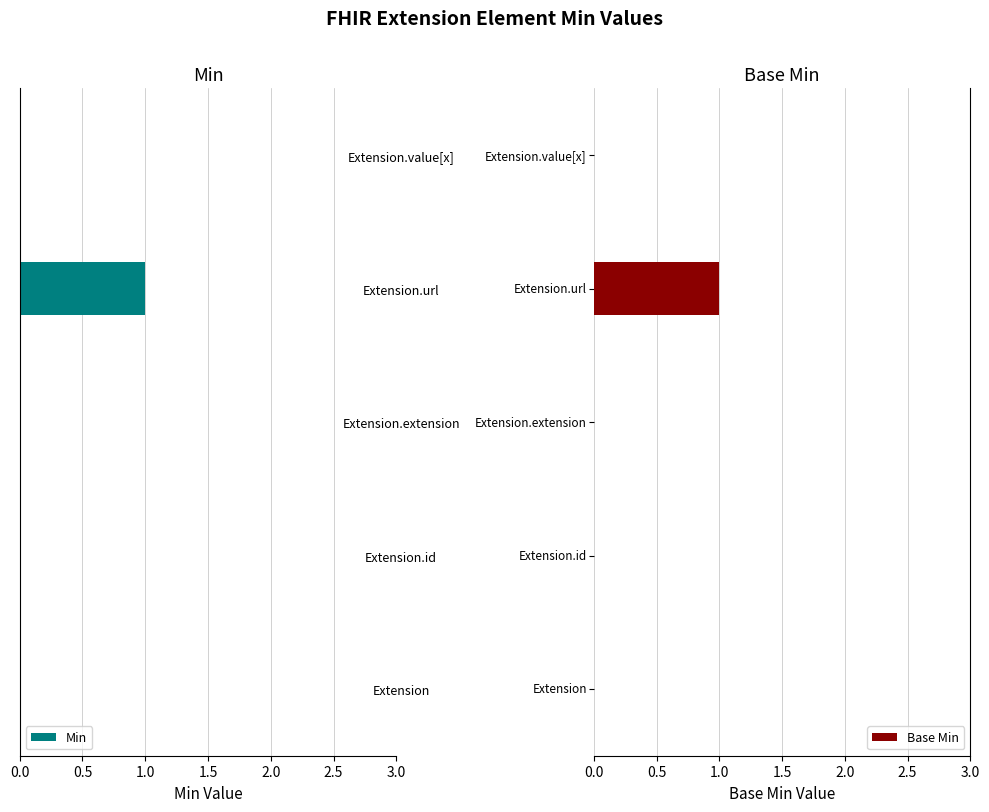

The value of Min at Extension.value[x] is 0. True or false?

True